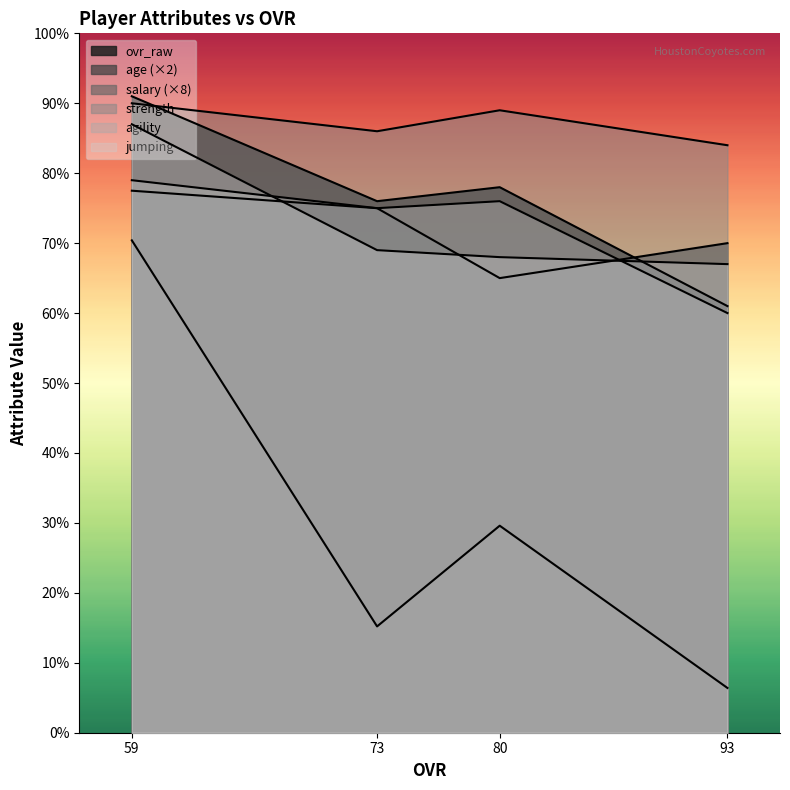

Where is ovr_raw nearest to the value 76?

73